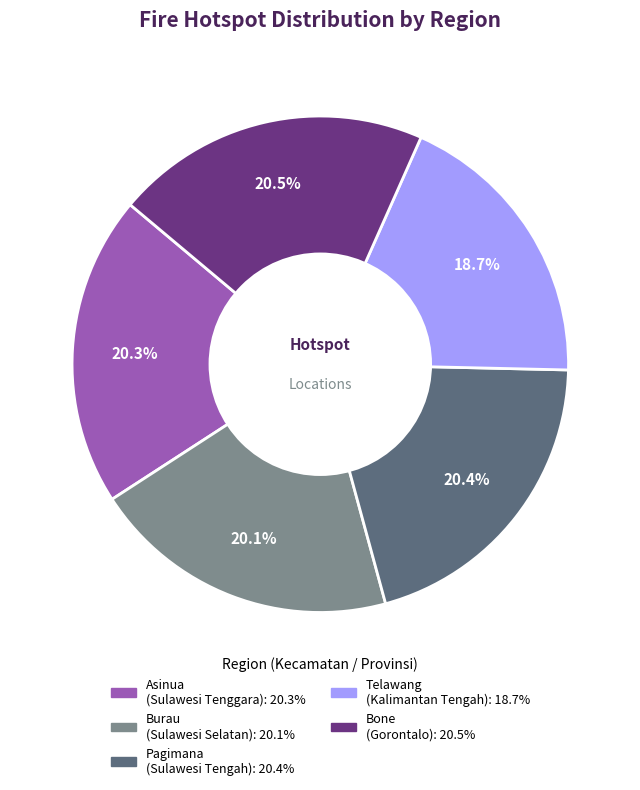

Do Pagimana (Sulawesi Tengah) and Burau (Sulawesi Selatan) together represent more than half of the pie?

No